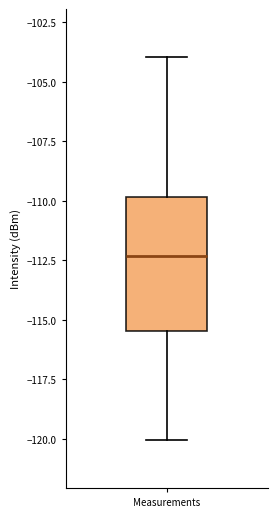

Read this box plot against the y-axis: the position of the median line, the range covered by the box, and the ends of both whiskers. The values are not printed on the chart, so give them approximately, as read against the axis.

median -112.5, box -115.5 to -110.0, whiskers -120.0 to -104.0